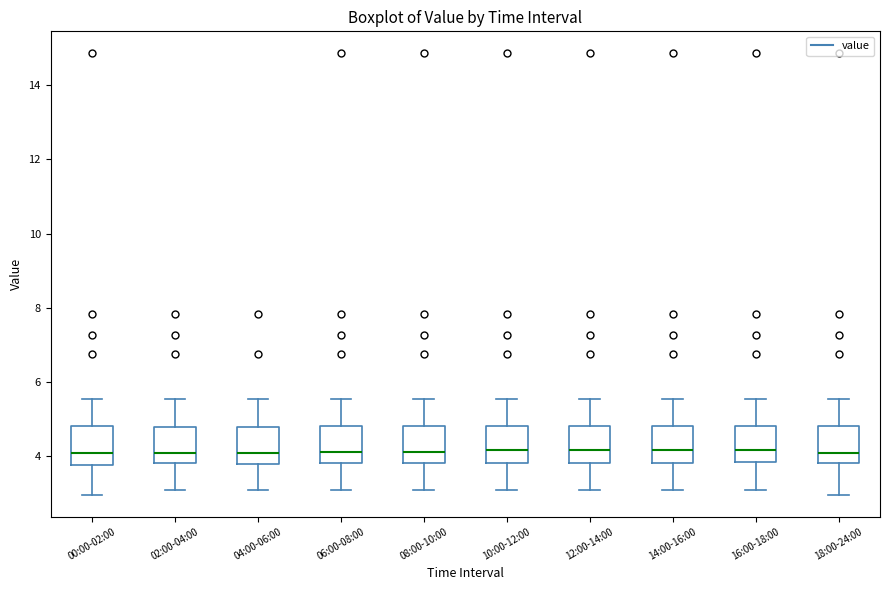

Reading left to right, read every box against the y-axis: the position of its median line, the range the box covers, and the ends of its whiskers. The values are not printed on the chart, so give them approximately, as read against the axis.

00:00-02:00: median 4.0, box 3.8 to 4.8, whiskers 3.0 to 5.6
02:00-04:00: median 4.2, box 3.8 to 4.8, whiskers 3.2 to 5.6
04:00-06:00: median 4.2, box 3.8 to 4.8, whiskers 3.2 to 5.6
06:00-08:00: median 4.2, box 3.8 to 4.8, whiskers 3.2 to 5.6
08:00-10:00: median 4.2, box 3.8 to 4.8, whiskers 3.2 to 5.6
10:00-12:00: median 4.2, box 3.8 to 4.8, whiskers 3.2 to 5.6
12:00-14:00: median 4.2, box 3.8 to 4.8, whiskers 3.2 to 5.6
14:00-16:00: median 4.2, box 3.8 to 4.8, whiskers 3.2 to 5.6
16:00-18:00: median 4.2, box 3.8 to 4.8, whiskers 3.2 to 5.6
18:00-24:00: median 4.0, box 3.8 to 4.8, whiskers 3.0 to 5.6